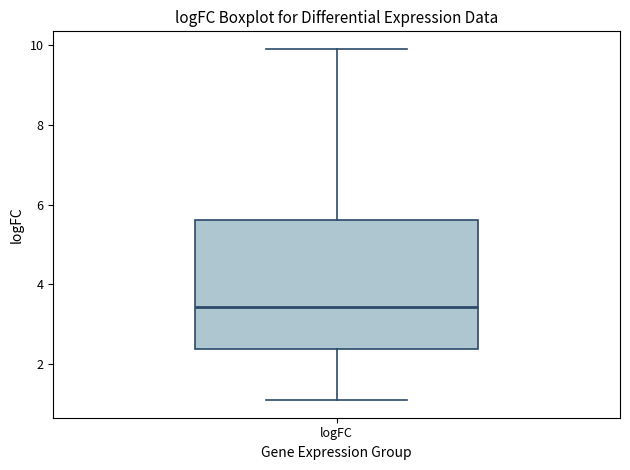

Read this box plot against the y-axis: the position of the median line, the range covered by the box, and the ends of both whiskers. The values are not printed on the chart, so give them approximately, as read against the axis.

median 3.4, box 2.4 to 5.6, whiskers 1.0 to 10.0